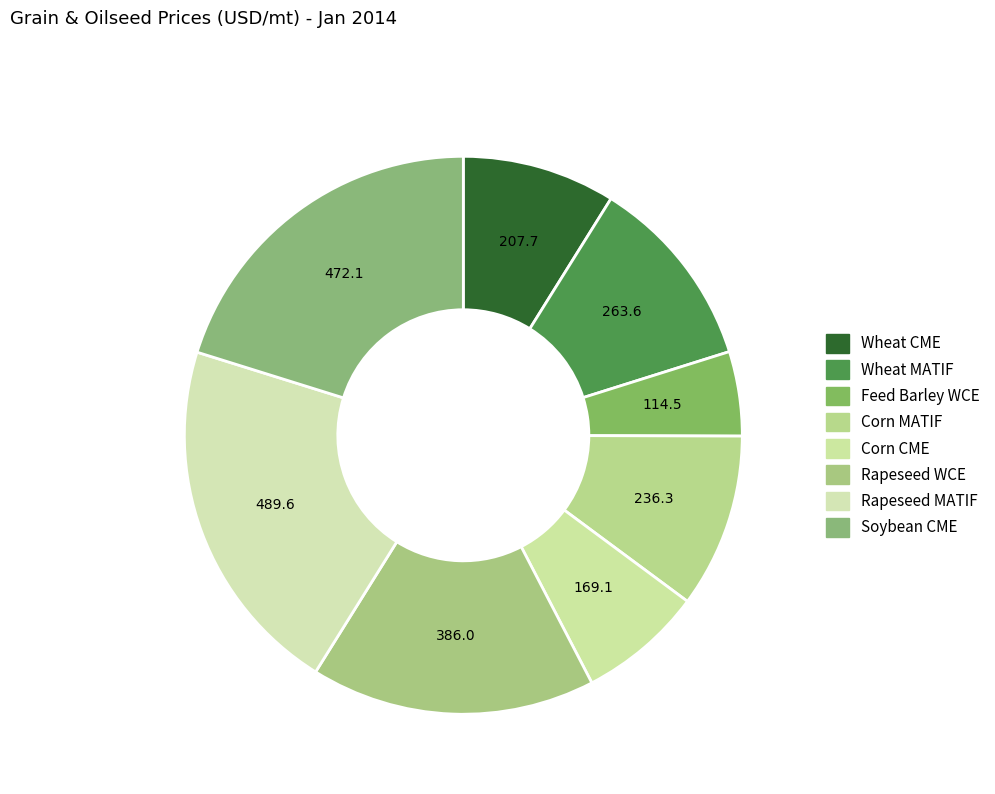

To the nearest percent, what is the difference between the largest and smallest slice percentages?

16%